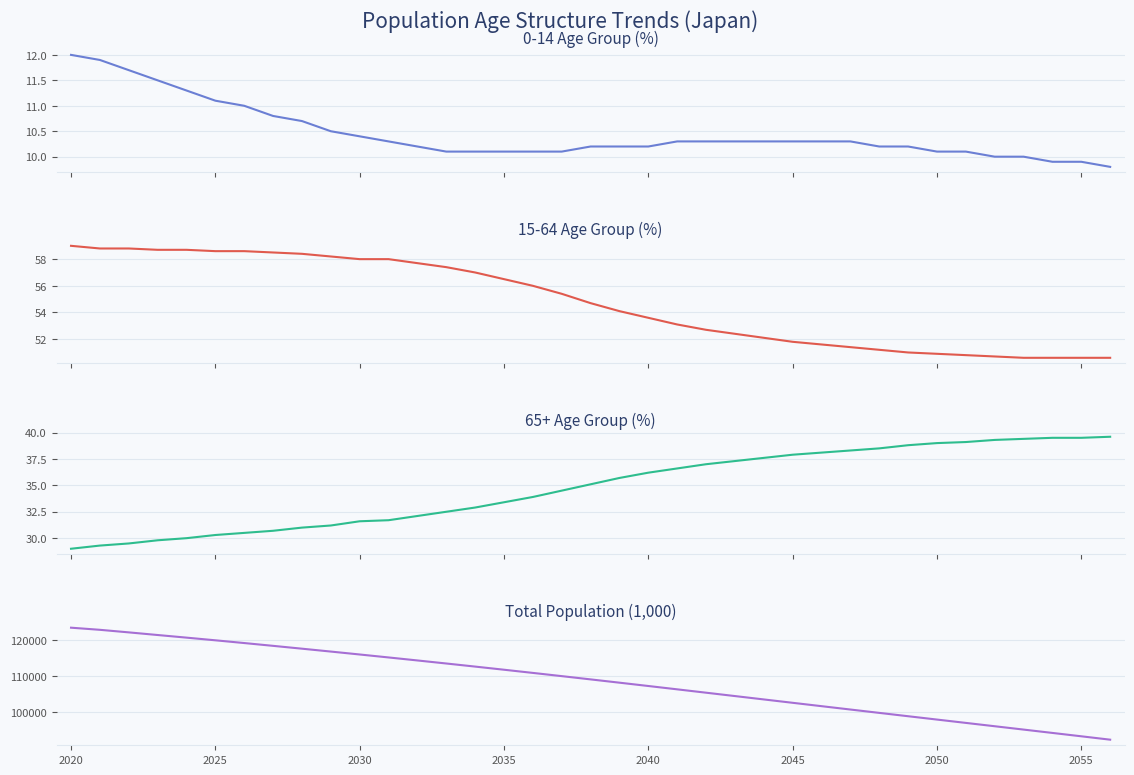

True or false: total_pop and 0-14age_pct intersect in this chart.

False